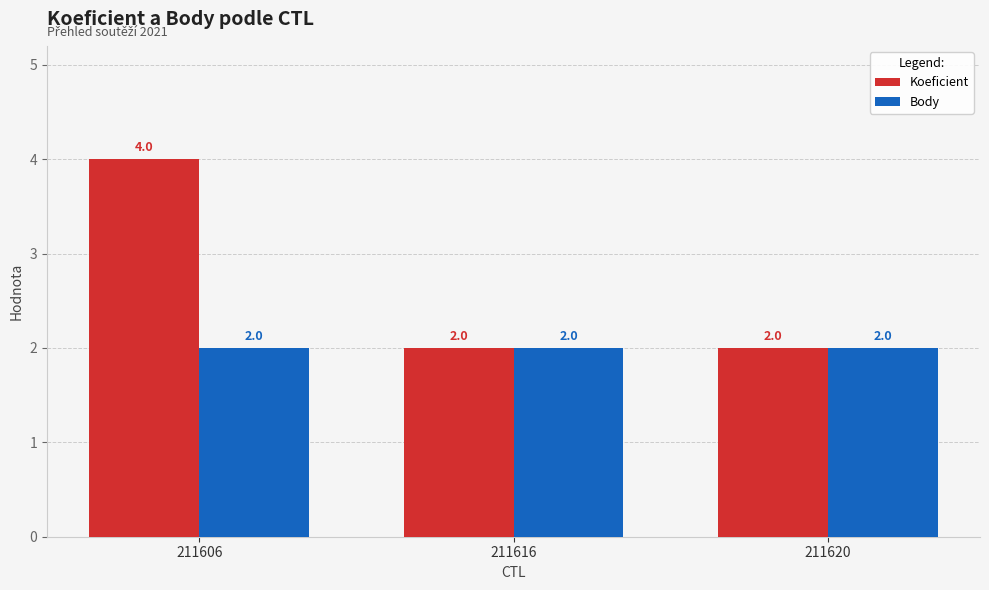

Are the bars grouped side by side (vs. stacked)?

Yes